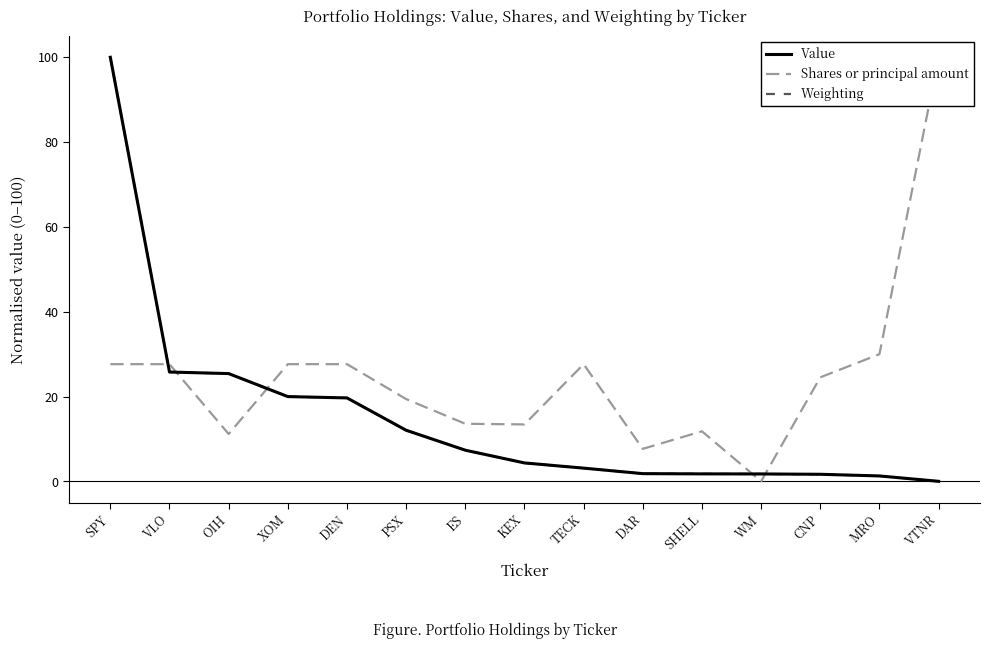

Is the value of Shares or principal amount at OIH greater than the value of Weighting at DAR?

Yes